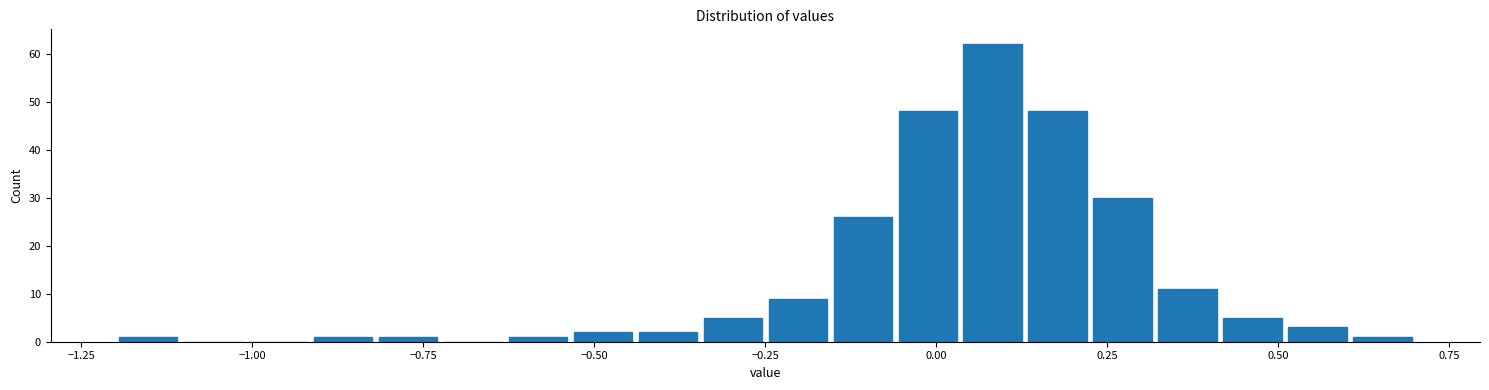

Read against the x-axis, roughly where is the centre of the tallest bar?

0.10